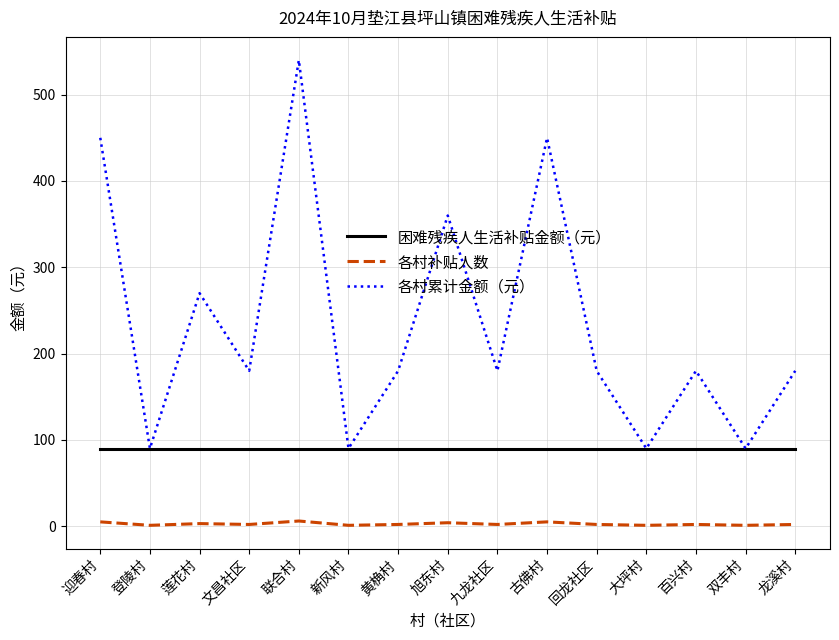

What is the approximate value of 困难残疾人生活补贴金额（元） at 迎春村?

90